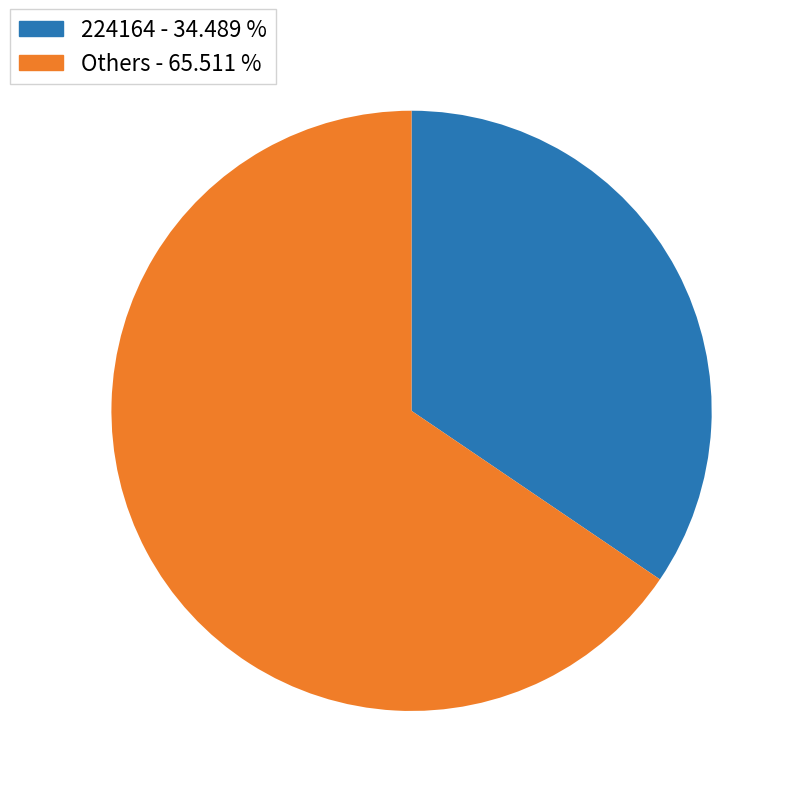

Does any single category account for the majority?

Yes